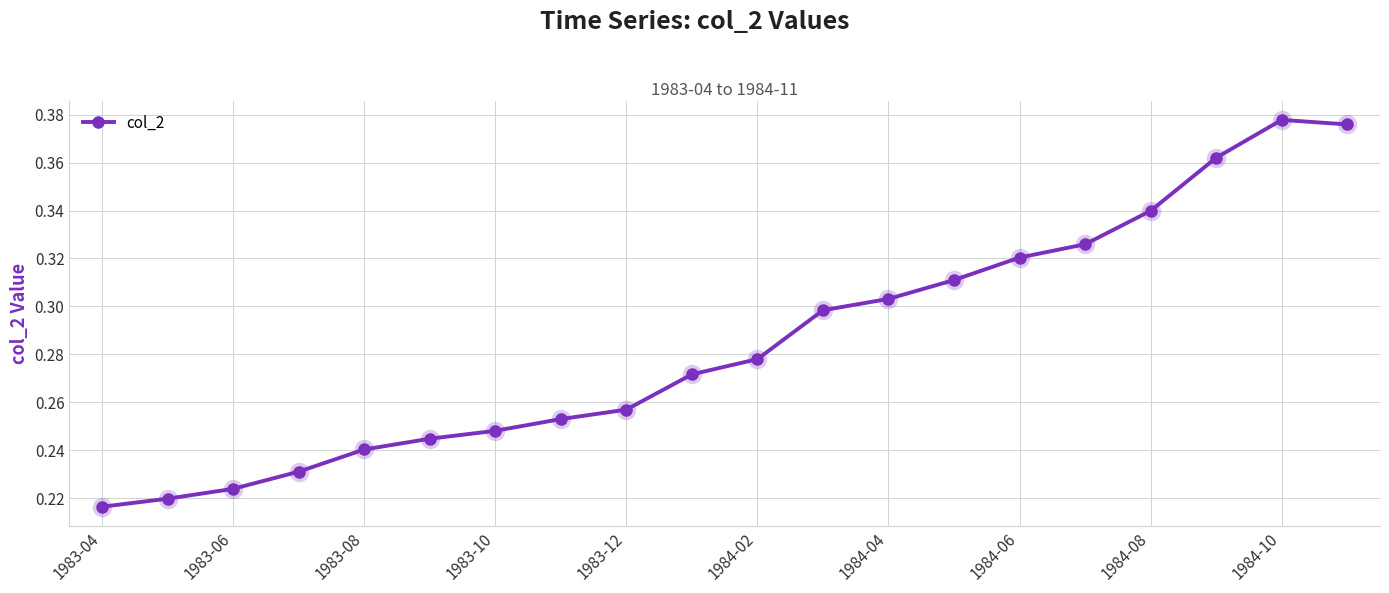

What is the sum of all values?

5.7